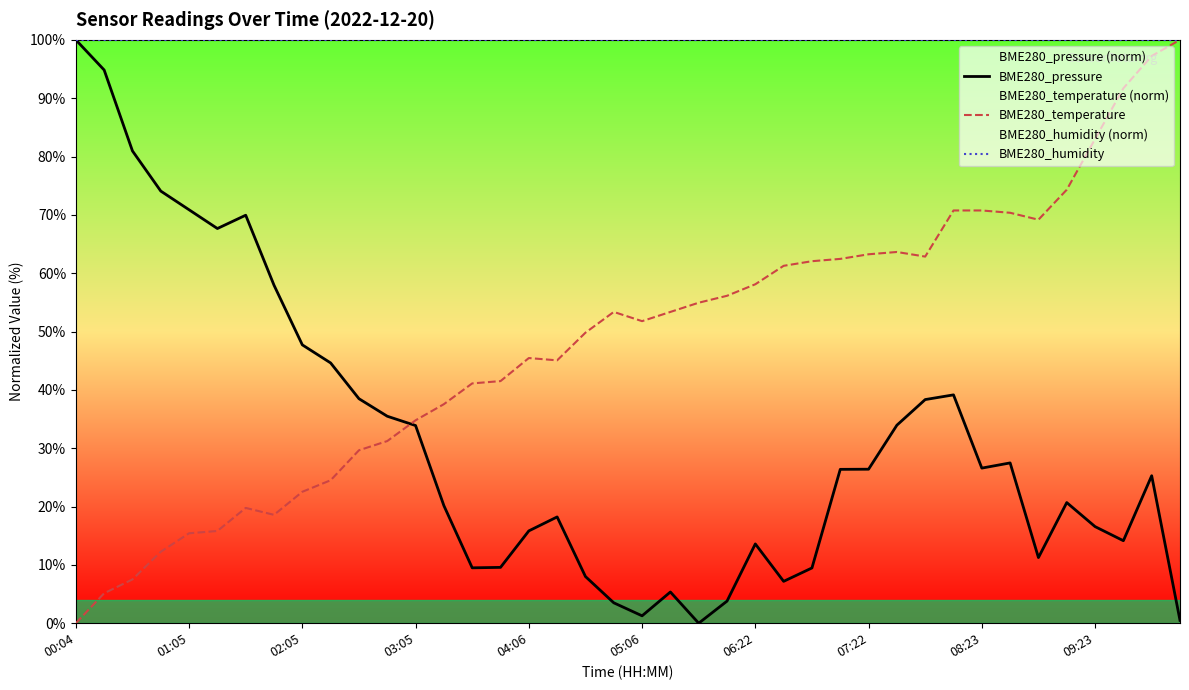

What is the difference between the highest and lowest values at 07:22?

73.6